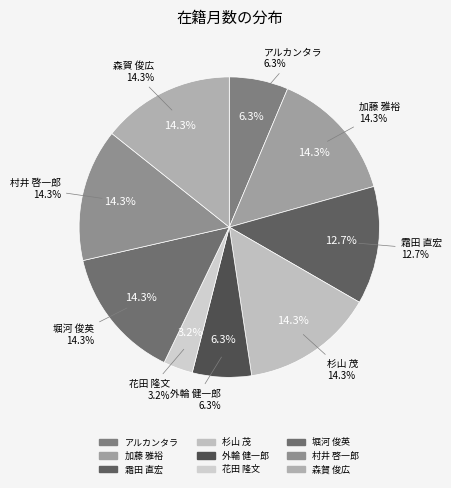

Which slice is the smallest?

花田 隆文